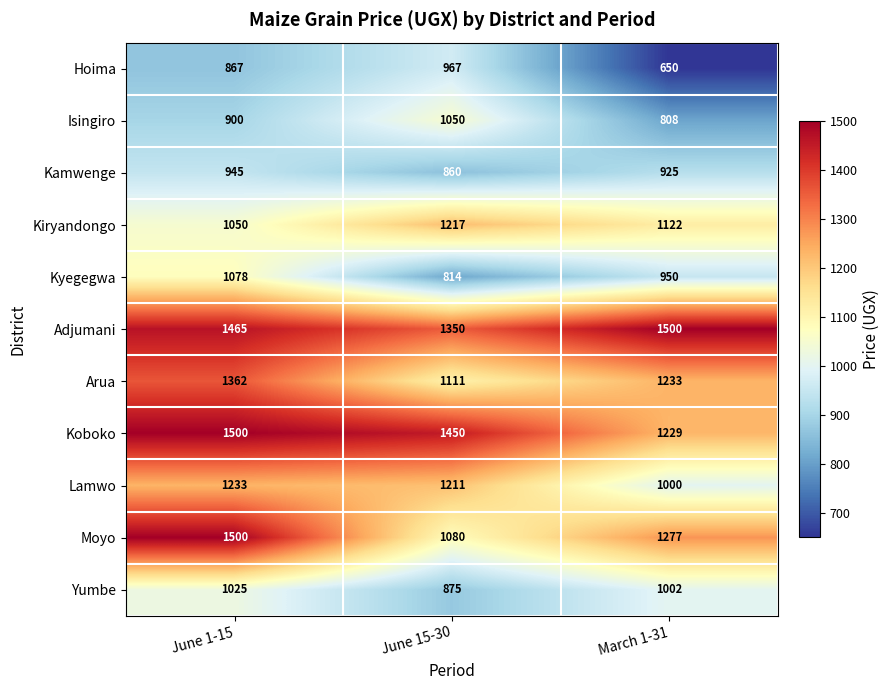

True or false: Hoima has a value of 1454 at June 1-15.

False